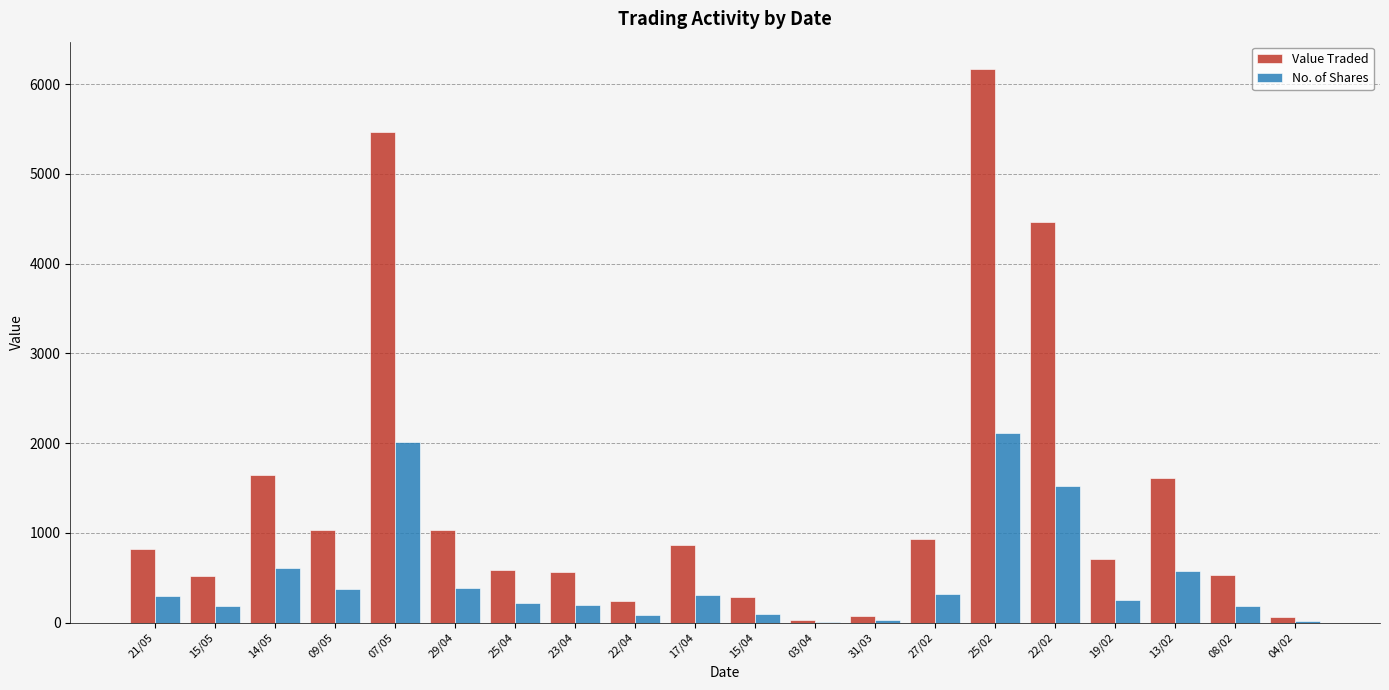

Which series has the largest total across all categories?

Value Traded